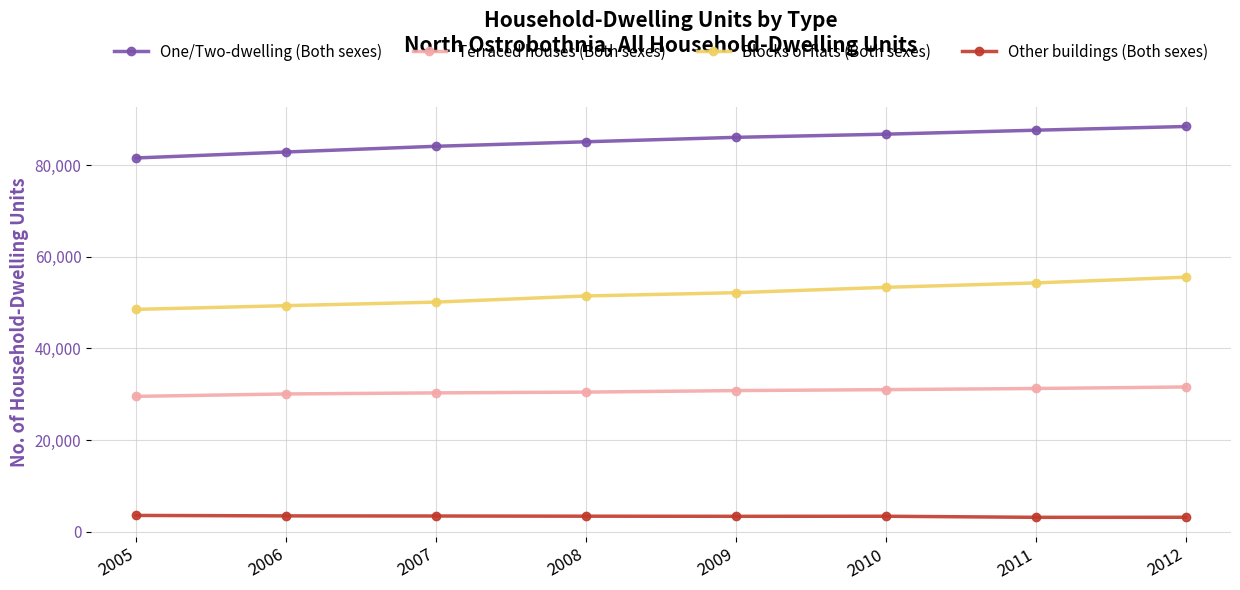

At how many categories does at least one series exceed 61379?

8